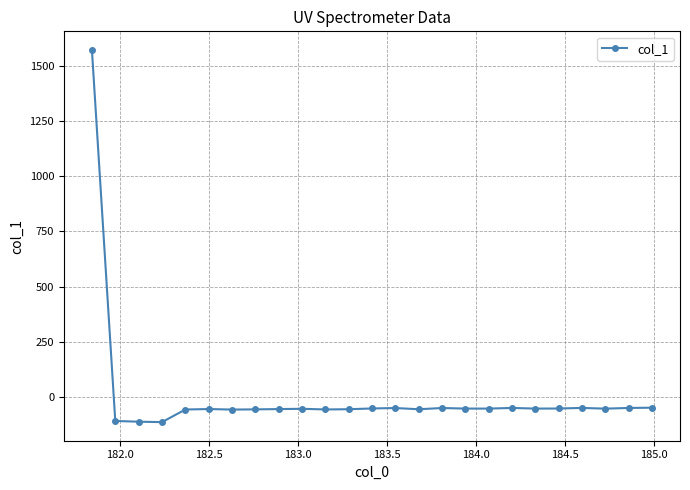

What is the value of the 17th point from the left?

-53.1